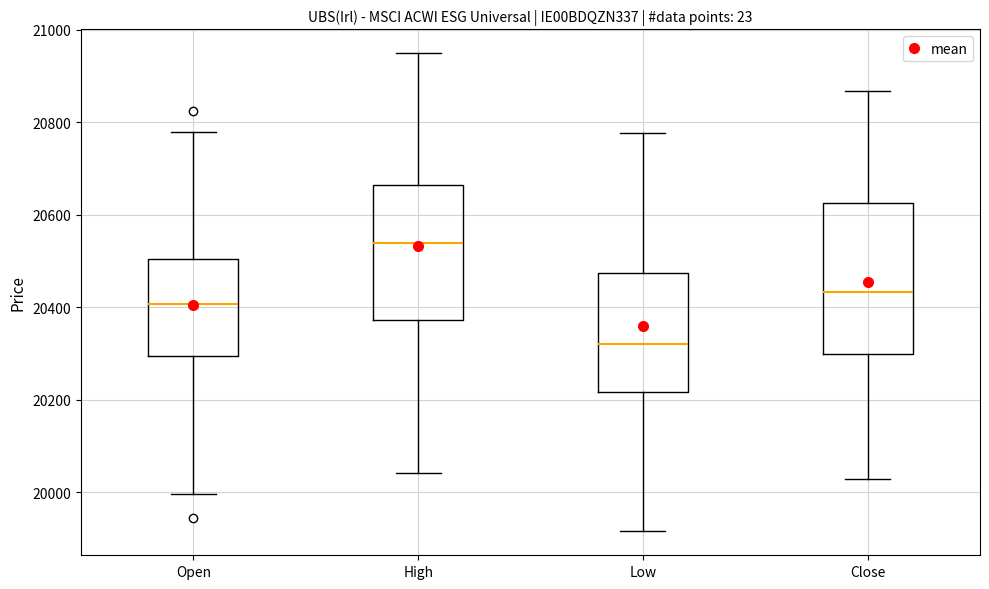

Reading left to right, read every box against the y-axis: the position of its median line, the range the box covers, and the ends of its whiskers. The values are not printed on the chart, so give them approximately, as read against the axis.

Open: median 20400, box 20300 to 20500, whiskers 20000 to 20780
High: median 20540, box 20380 to 20660, whiskers 20040 to 20940
Low: median 20320, box 20220 to 20480, whiskers 19920 to 20780
Close: median 20440, box 20300 to 20620, whiskers 20020 to 20860